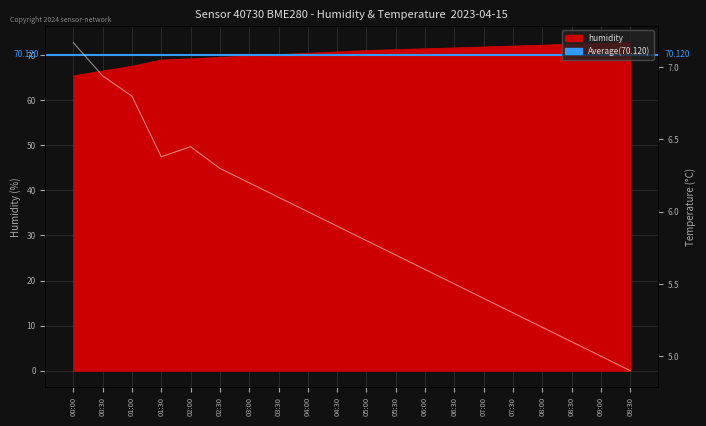

What is the label of the 20th point from the right?

00:00